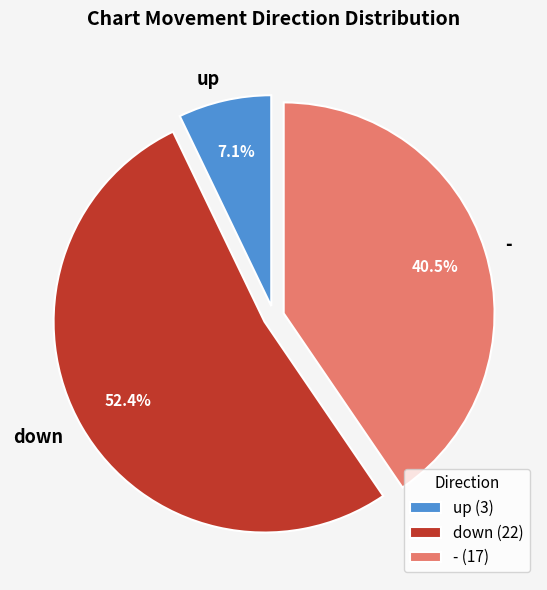

How many slices are in this pie chart?

3